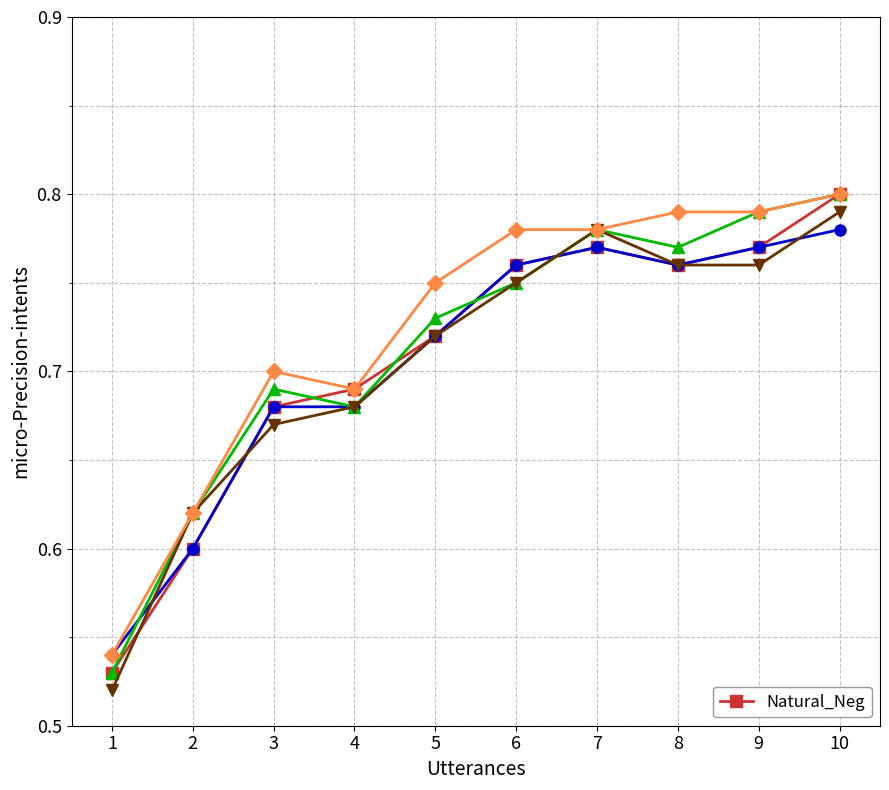

What is the value of the 9th point from the left?

0.8